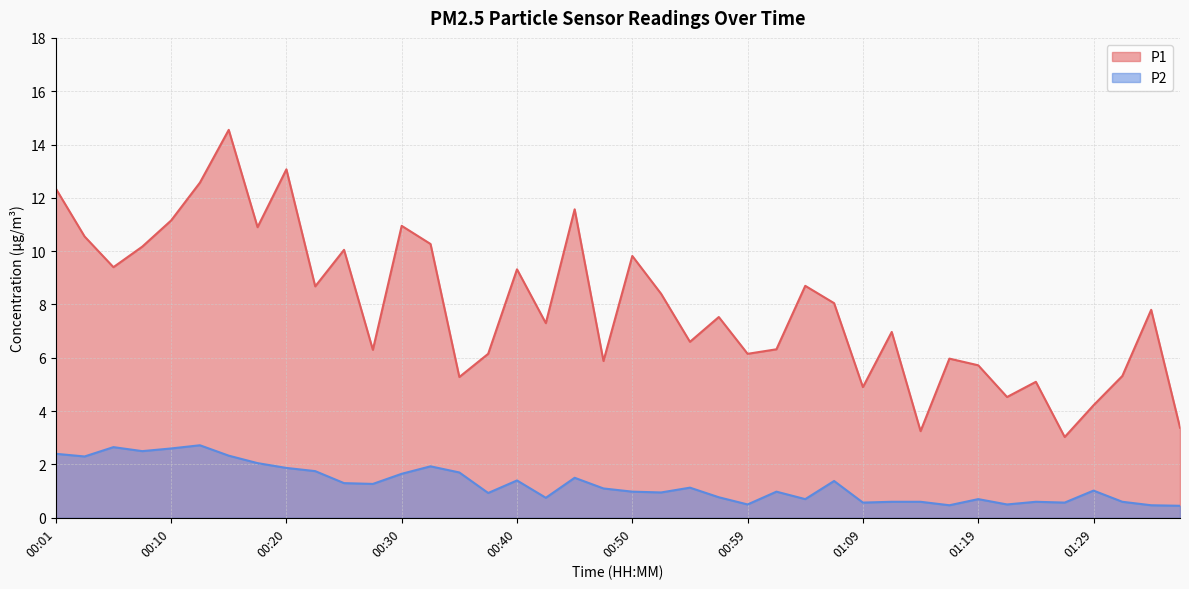

Which series has the largest total across all categories?

P1